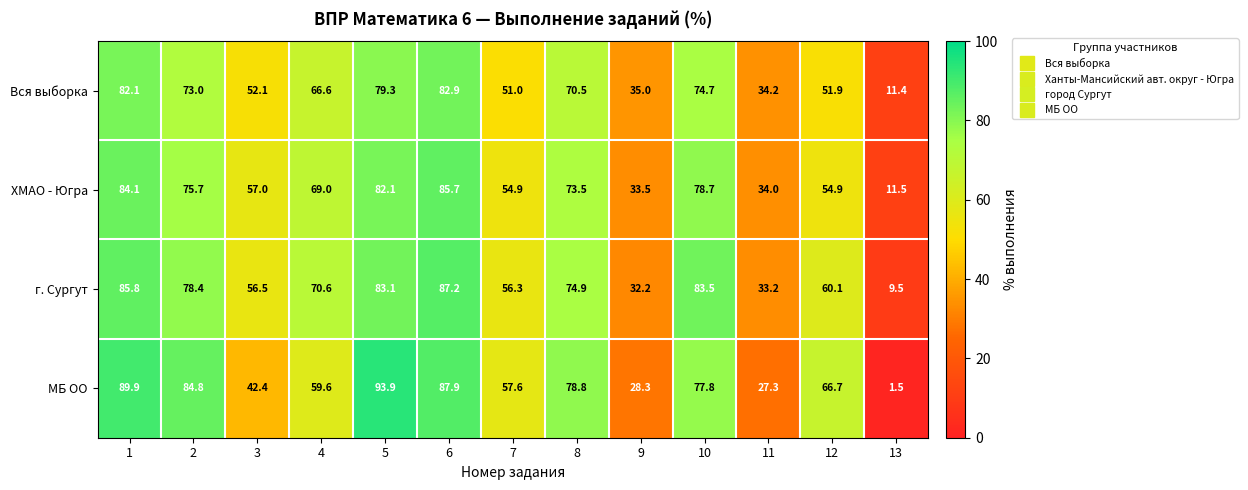

What is the total value across all series at 4?

265.8